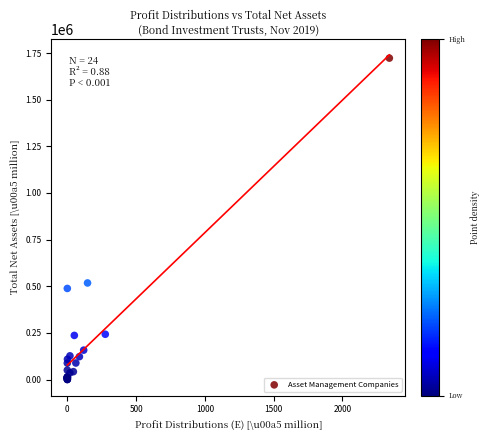

What Y value in the scatter plot is closest to 861490?

517763